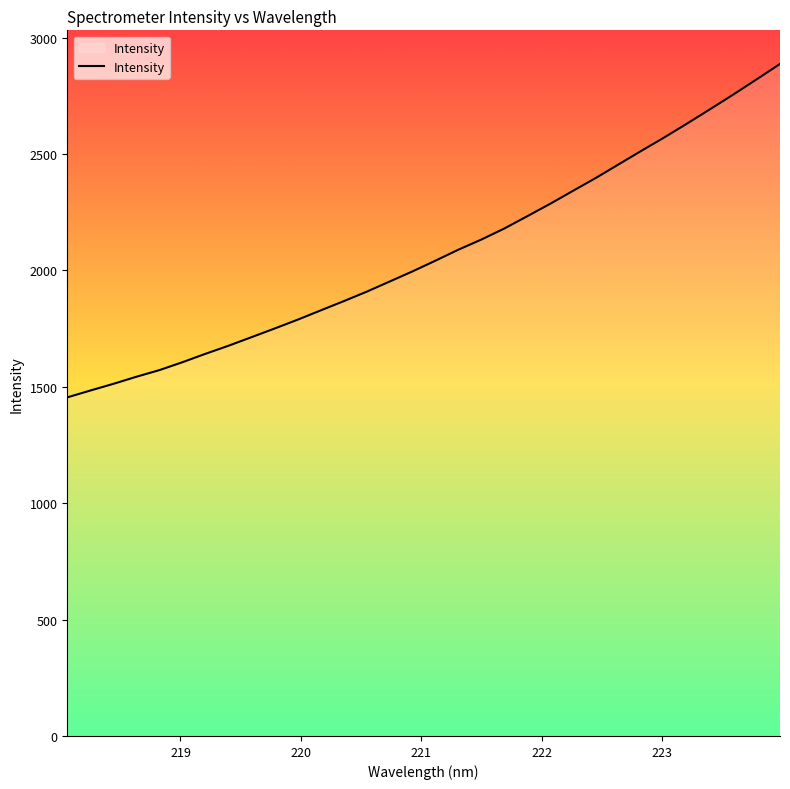

How many series are shown in this chart?

1